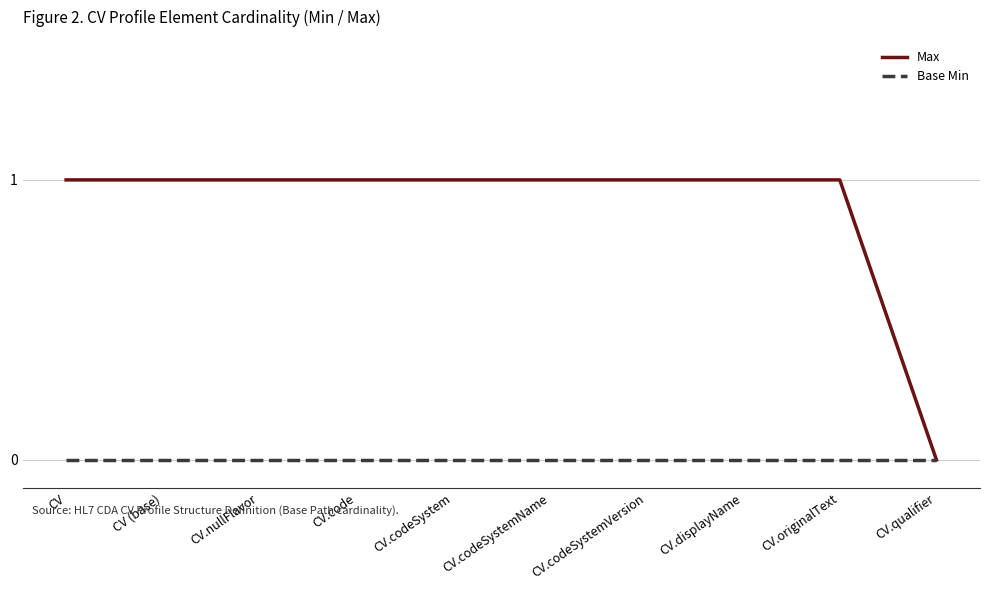

Reading left to right, extract all data points from this chart.

Max: CV=1	CV (base)=1	CV.nullFlavor=1	CV.code=1	CV.codeSystem=1	CV.codeSystemName=1	CV.codeSystemVersion=1	CV.displayName=1	CV.originalText=1	CV.qualifier=0
Base Min: CV=0	CV (base)=0	CV.nullFlavor=0	CV.code=0	CV.codeSystem=0	CV.codeSystemName=0	CV.codeSystemVersion=0	CV.displayName=0	CV.originalText=0	CV.qualifier=0